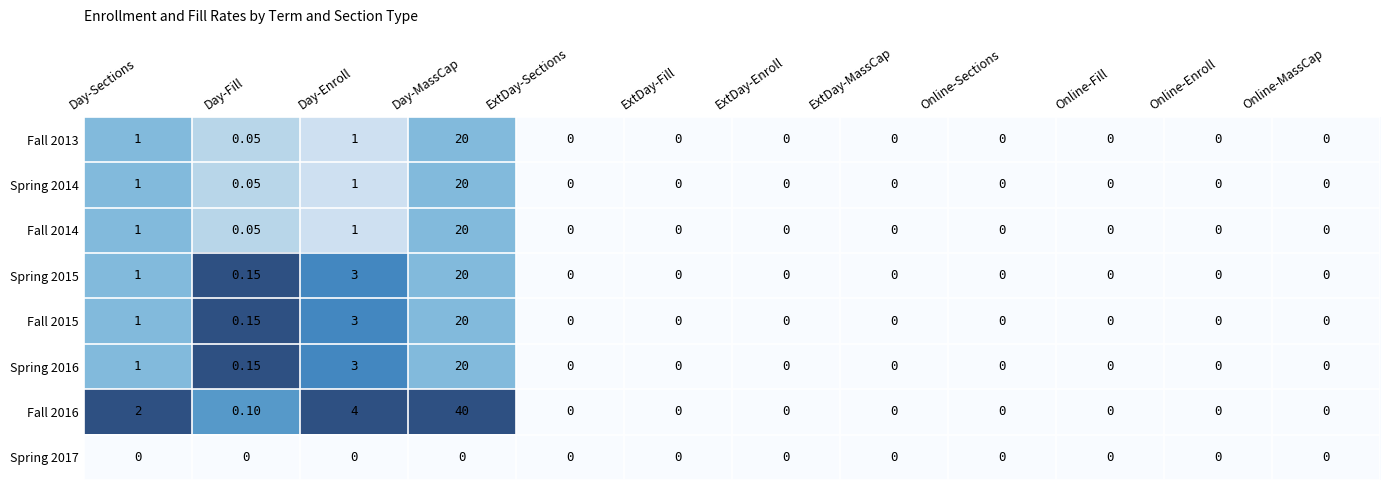

Which series has the largest total across all categories?

Fall 2016